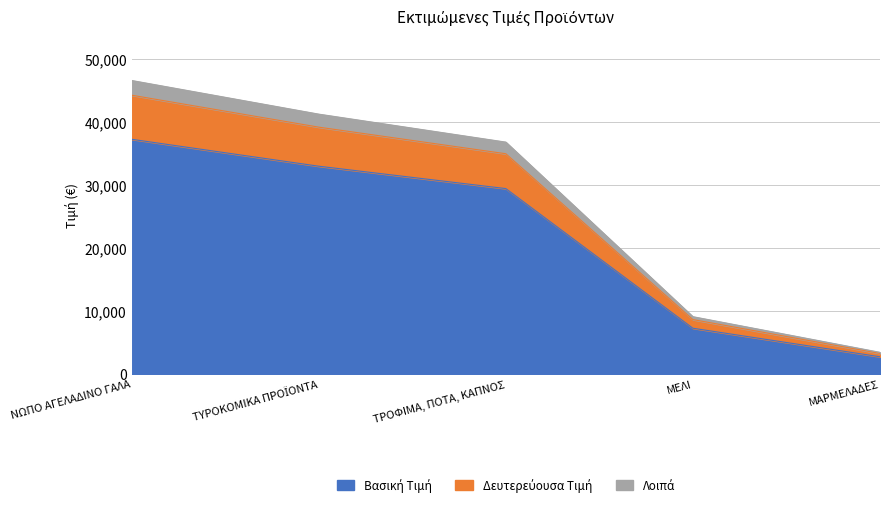

True or false: there are more than 0 points higher than both neighbors.

False